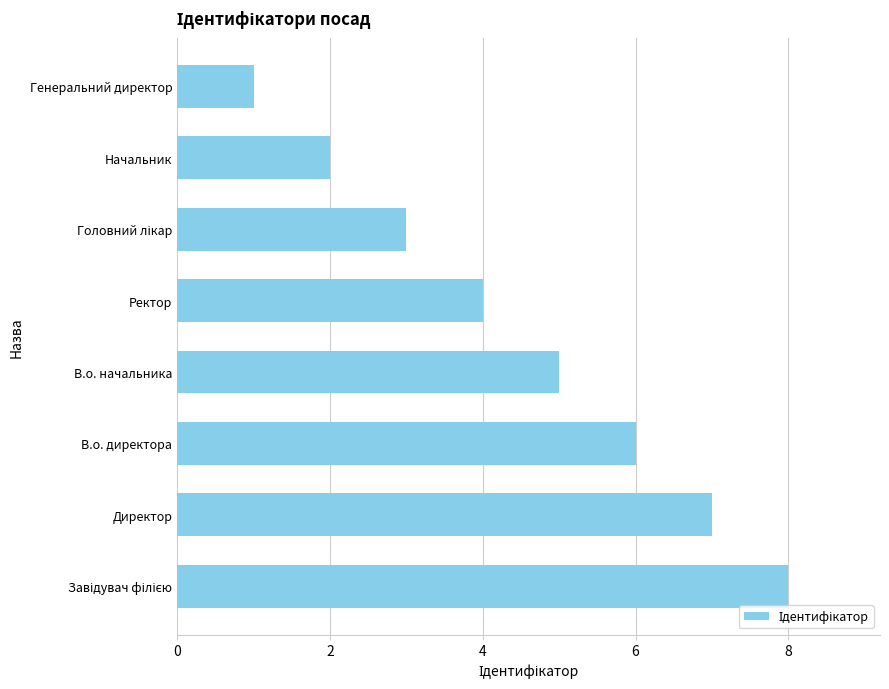

Which has a higher value, В.о. директора or Начальник?

В.о. директора